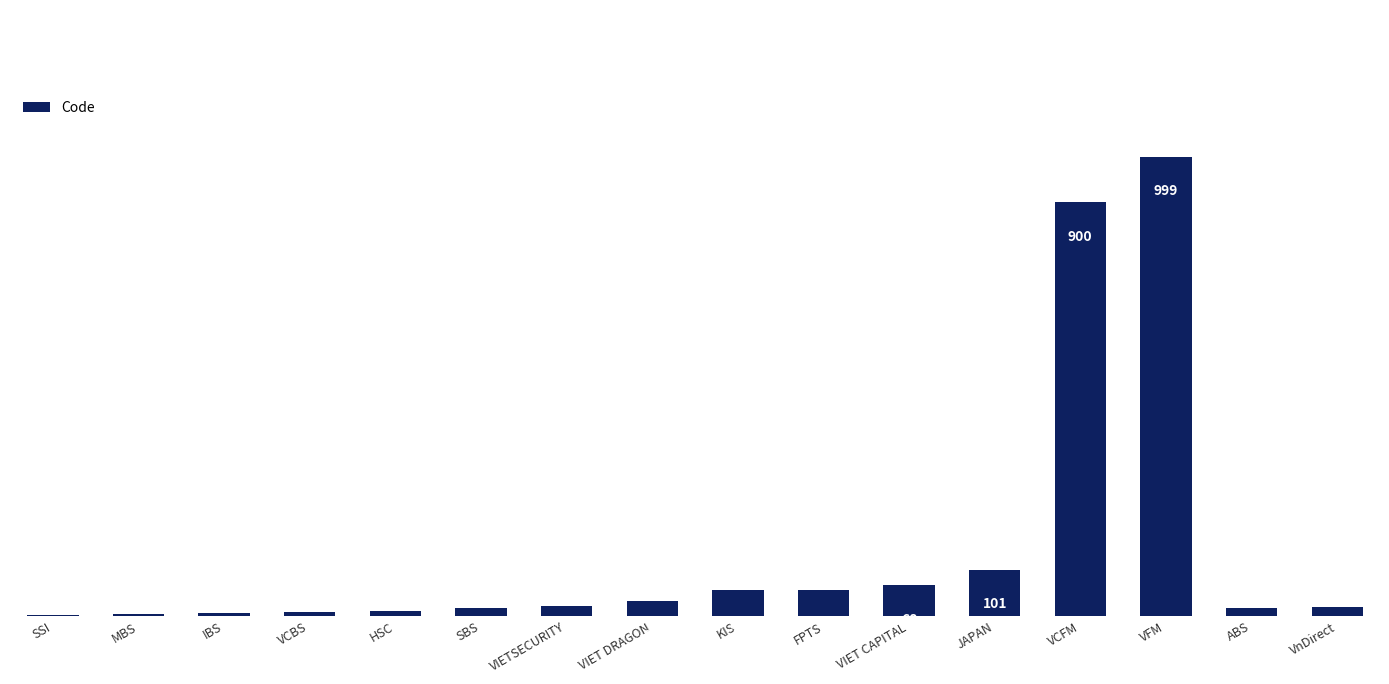

Reading left to right, transcribe all the data shown in this chart.

3	5	7	9	11	17	23	33	57	58	68	101	900	999	18	21